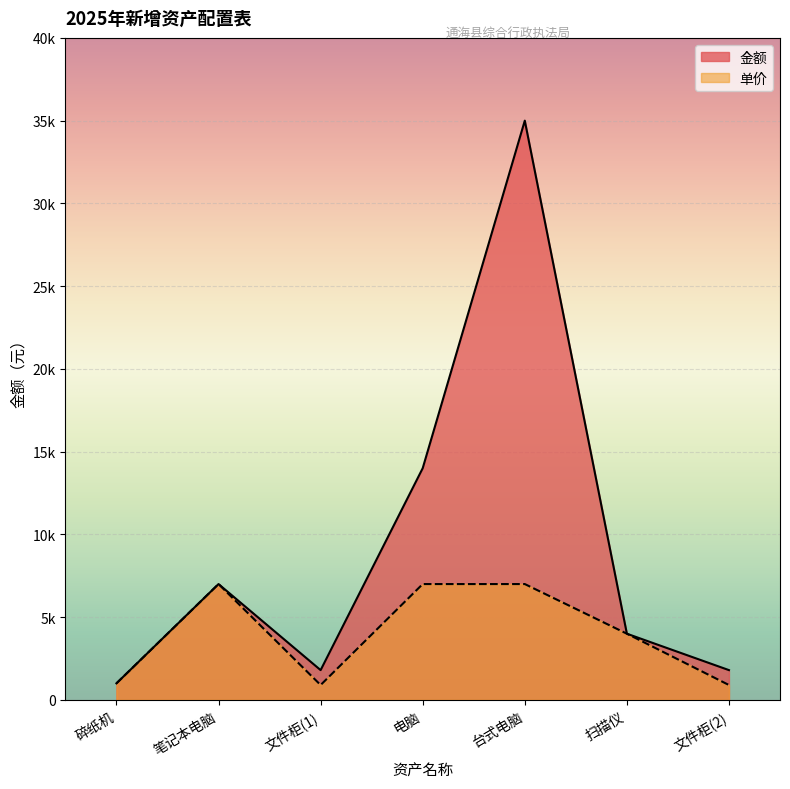

Where is the first local maximum for 单价?

笔记本电脑